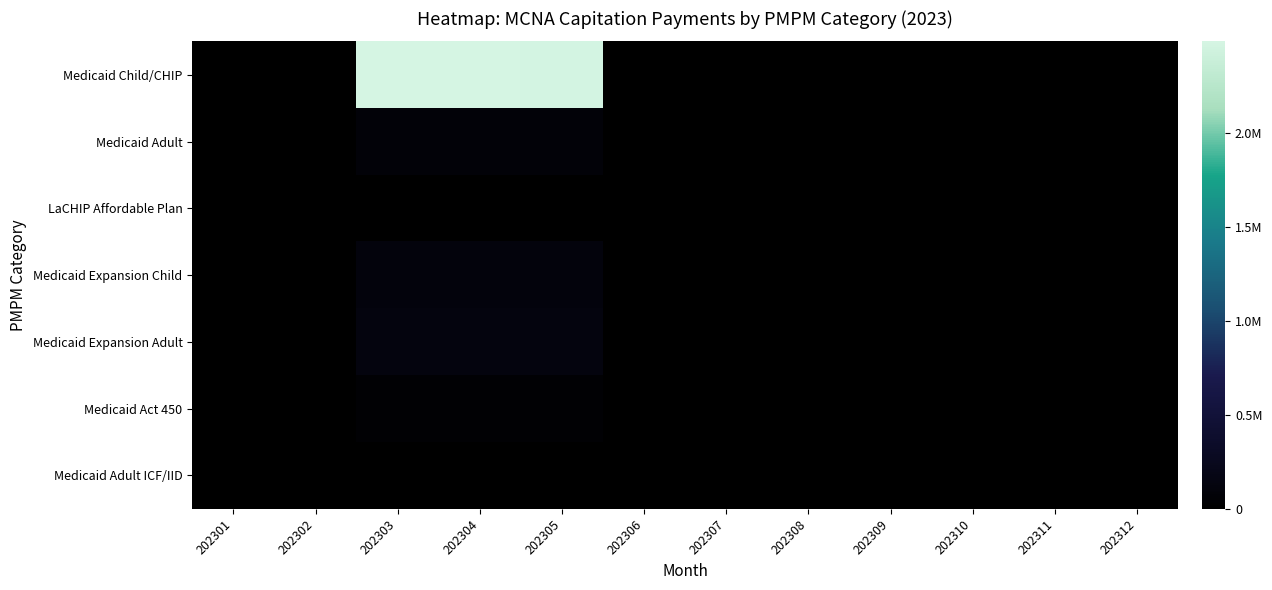

At which category is the sum across all series the highest?

202304